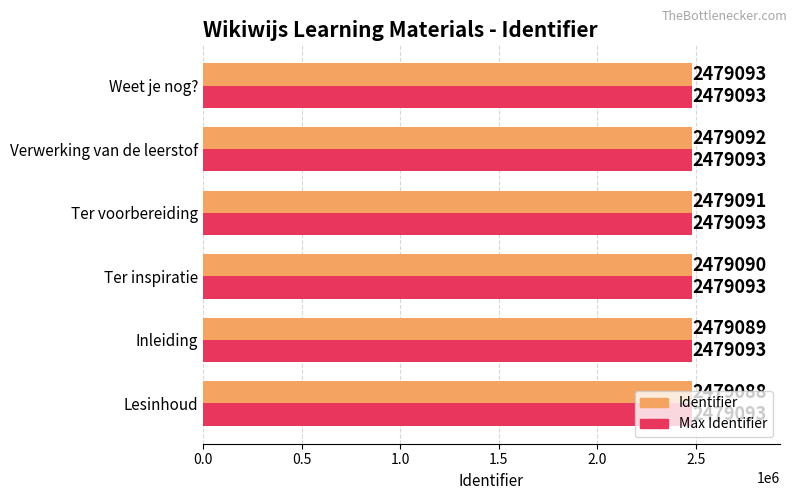

What is the smallest value displayed?

2479088